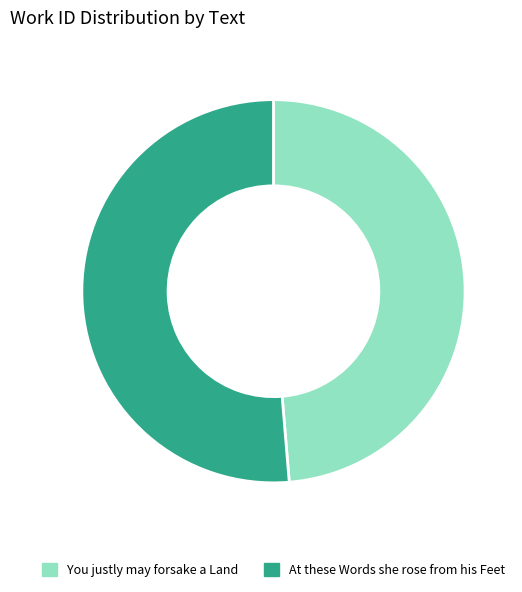

Approximately how many times larger is the value at At these Words she rose from his Feet compared to You justly may forsake a Land?

1.1